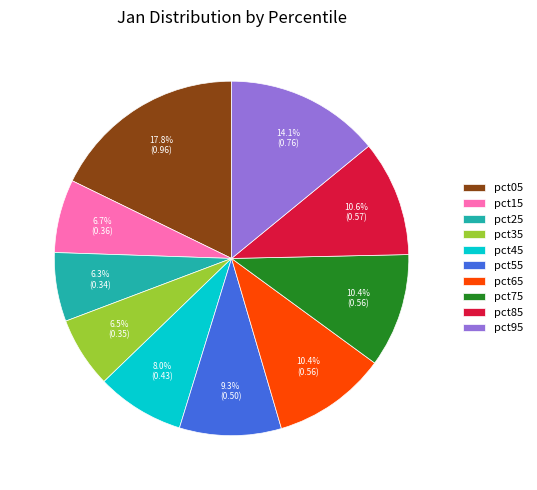

Does pct35 account for over 50% of the chart?

No